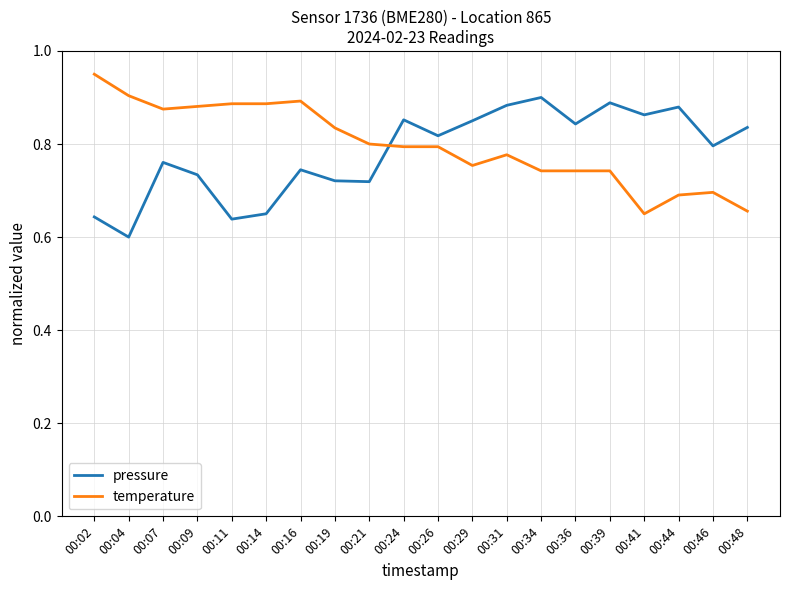

At how many categories does at least one series exceed 0?

20